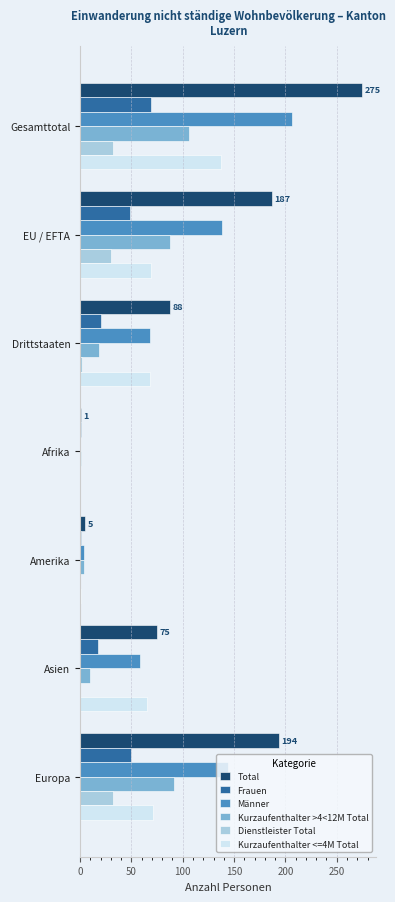

The value of Männer at EU / EFTA is 50. True or false?

False